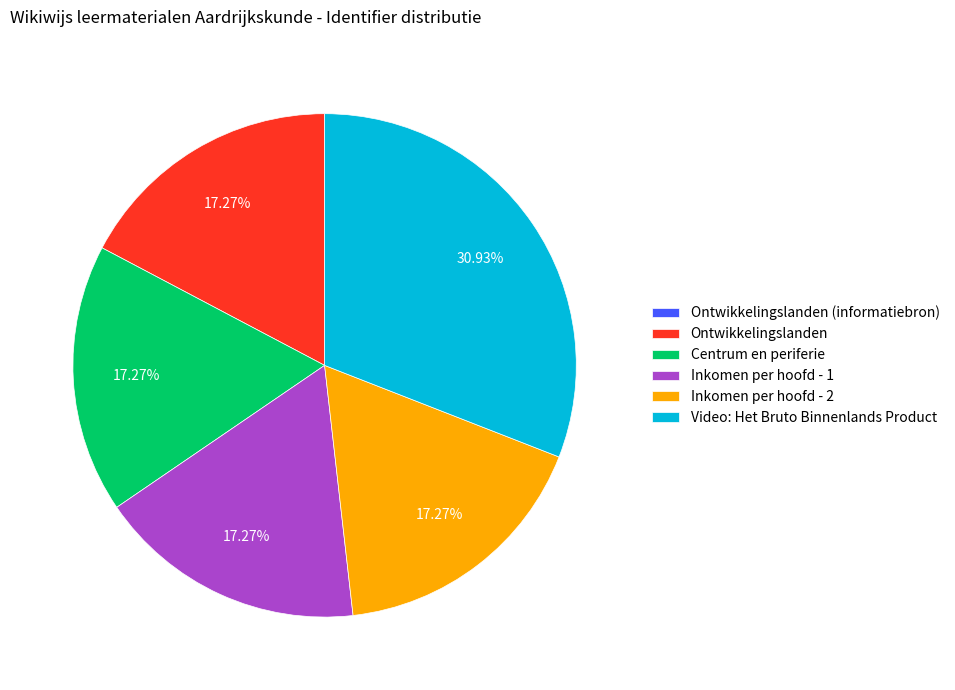

Which category has the biggest portion of the pie?

Video: Het Bruto Binnenlands Product